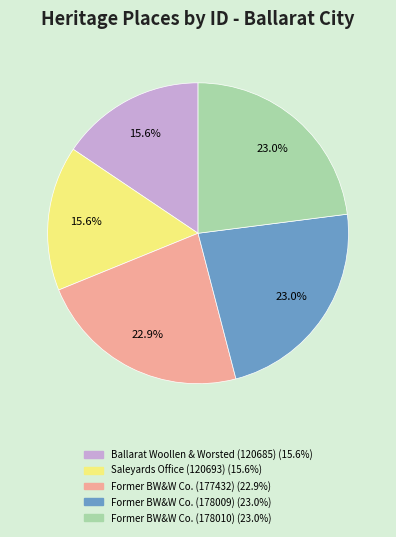

Is there any slice that represents more than half of the pie?

No